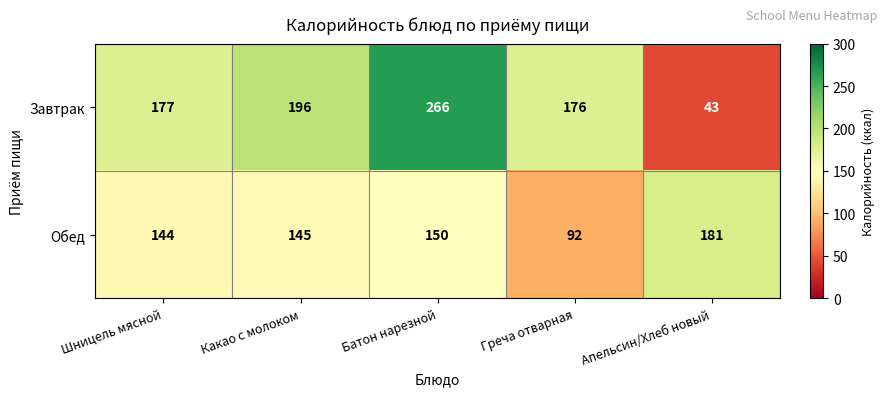

At which category is the sum across all series the highest?

Батон нарезной